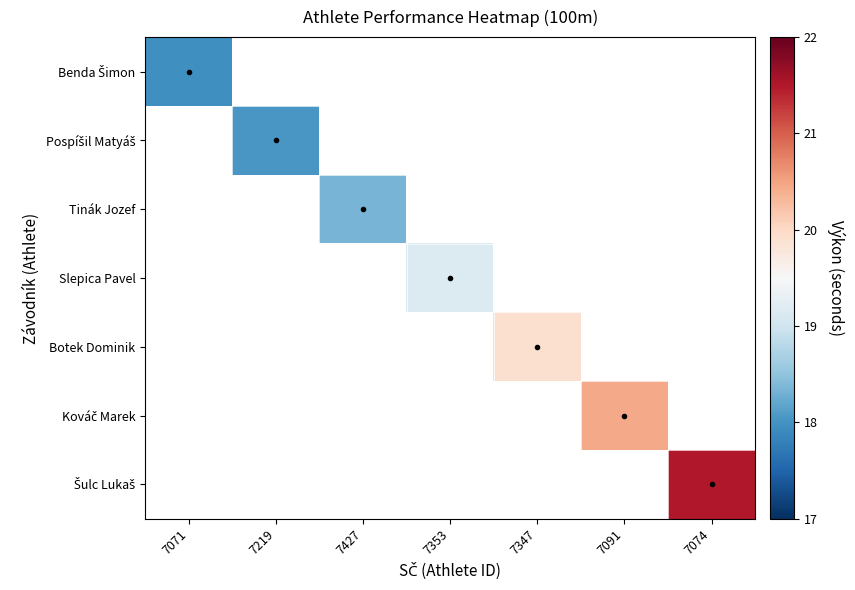

How many series are shown in this chart?

7